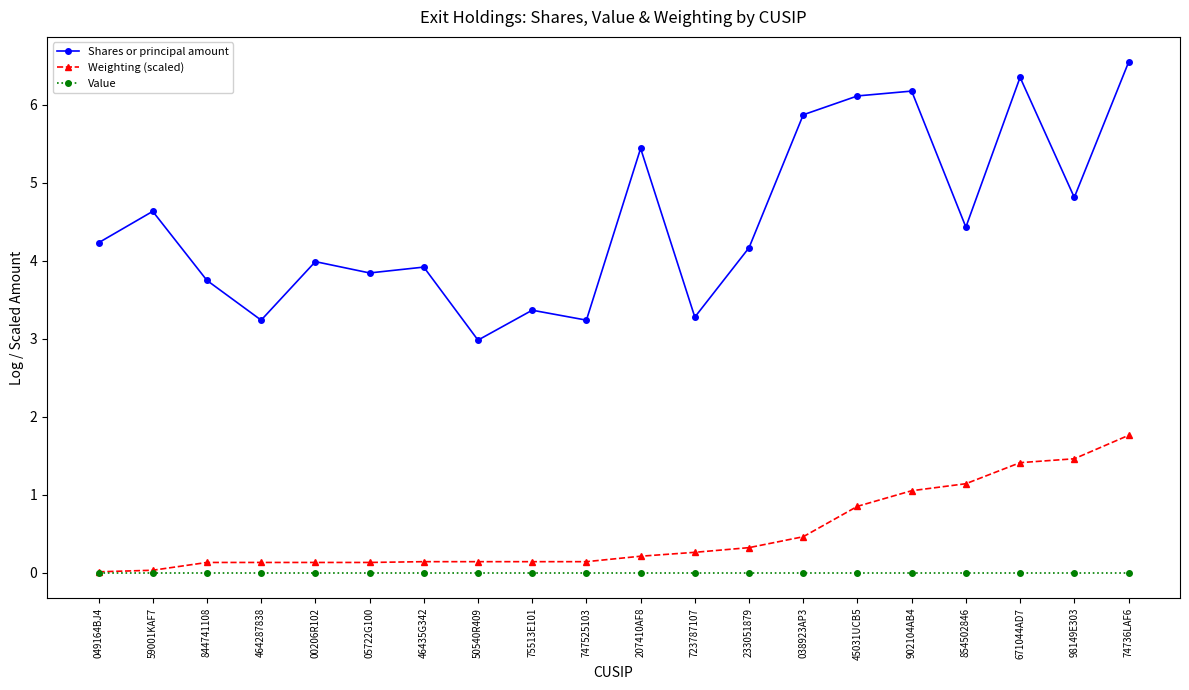

Does the chart have visible grid lines?

No